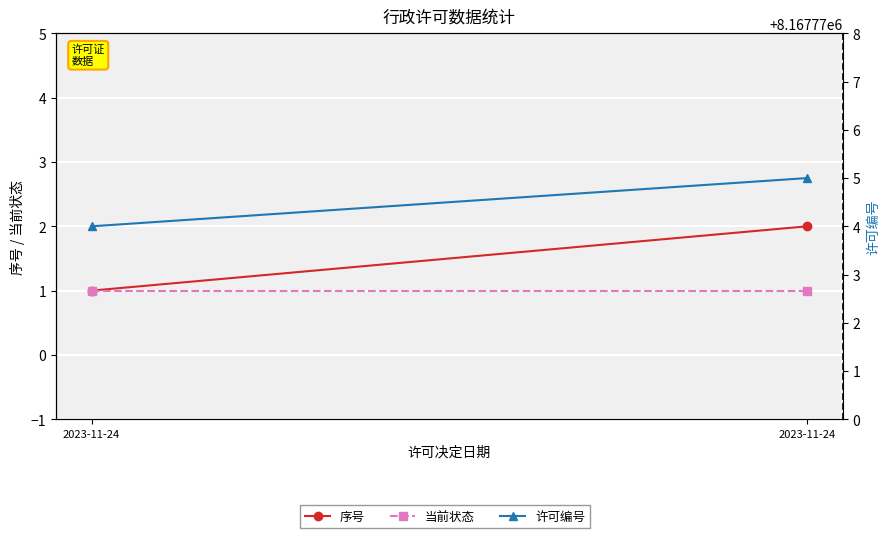

At how many categories does at least one series exceed 3450981?

2